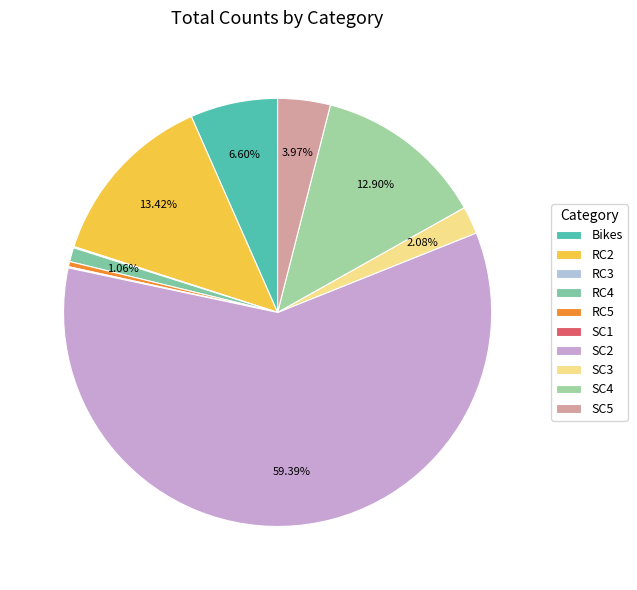

Does any single category account for the majority?

Yes